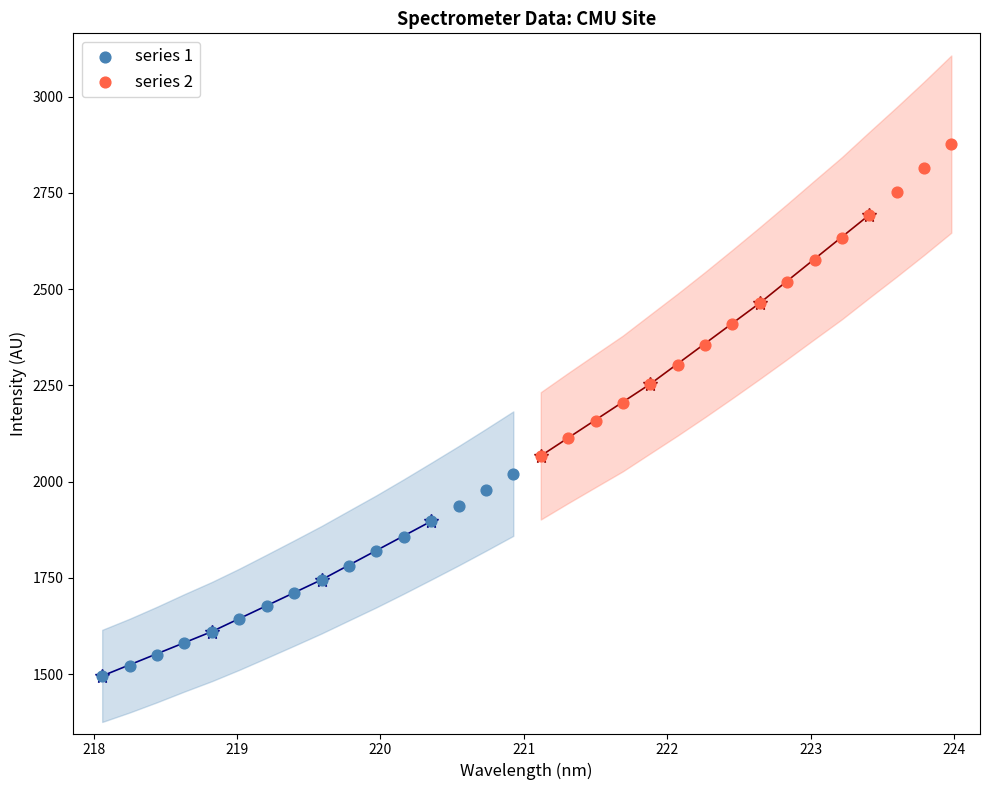

Which series contains the lowest Y value?

series 1